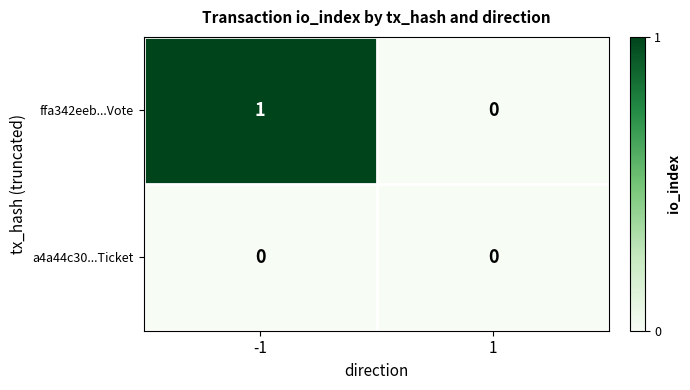

Which series has the widest spread of values?

ffa342eeb...Vote